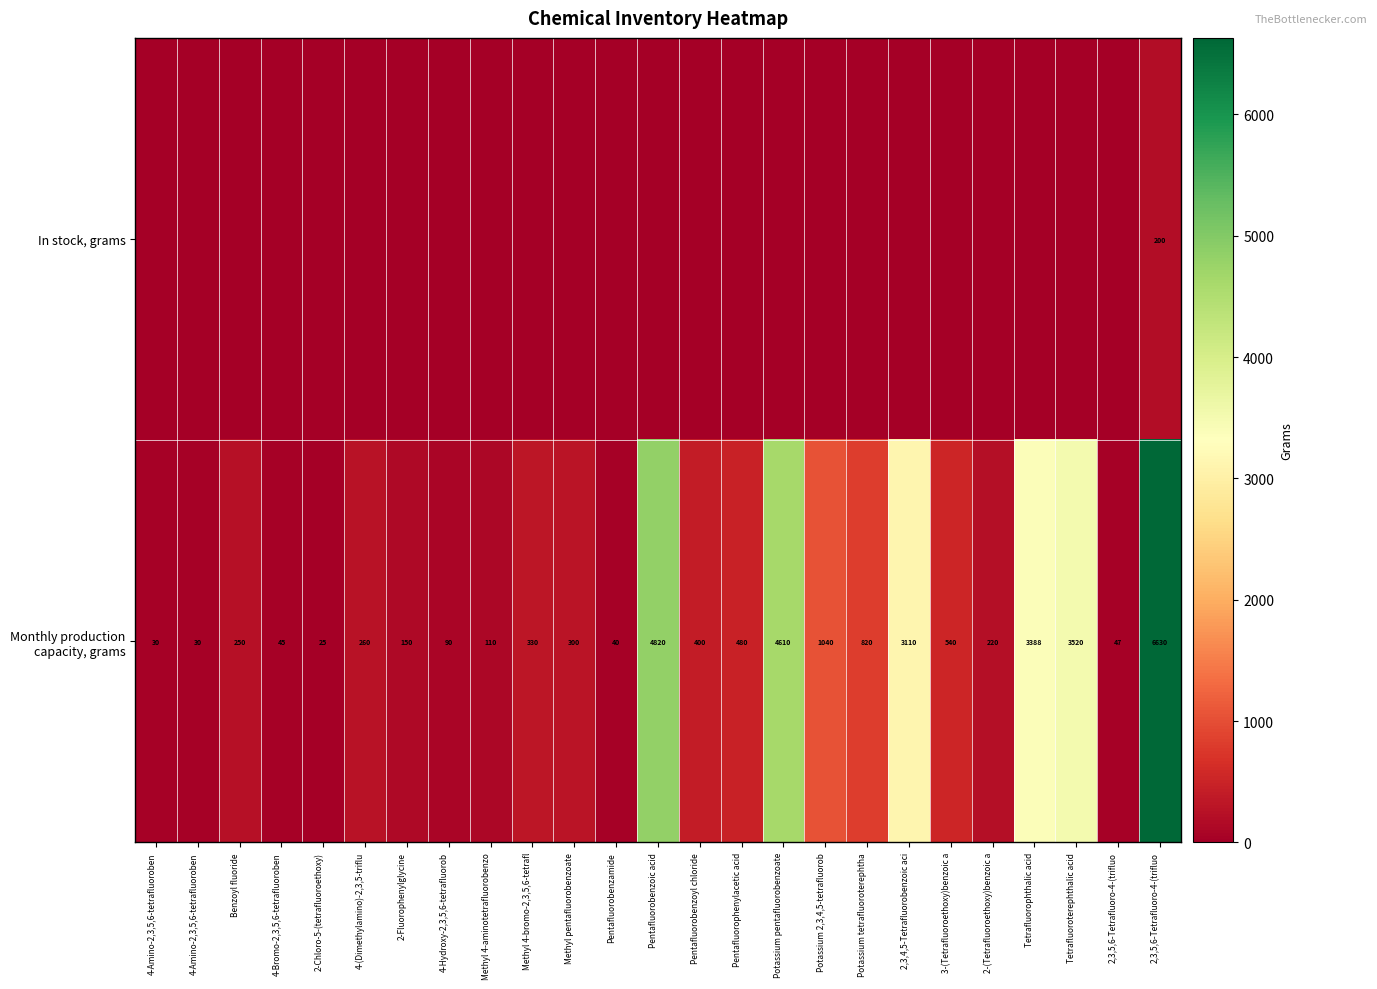

Rank the series by their average value, from lowest to highest.

In stock, grams, Monthly production capacity, grams